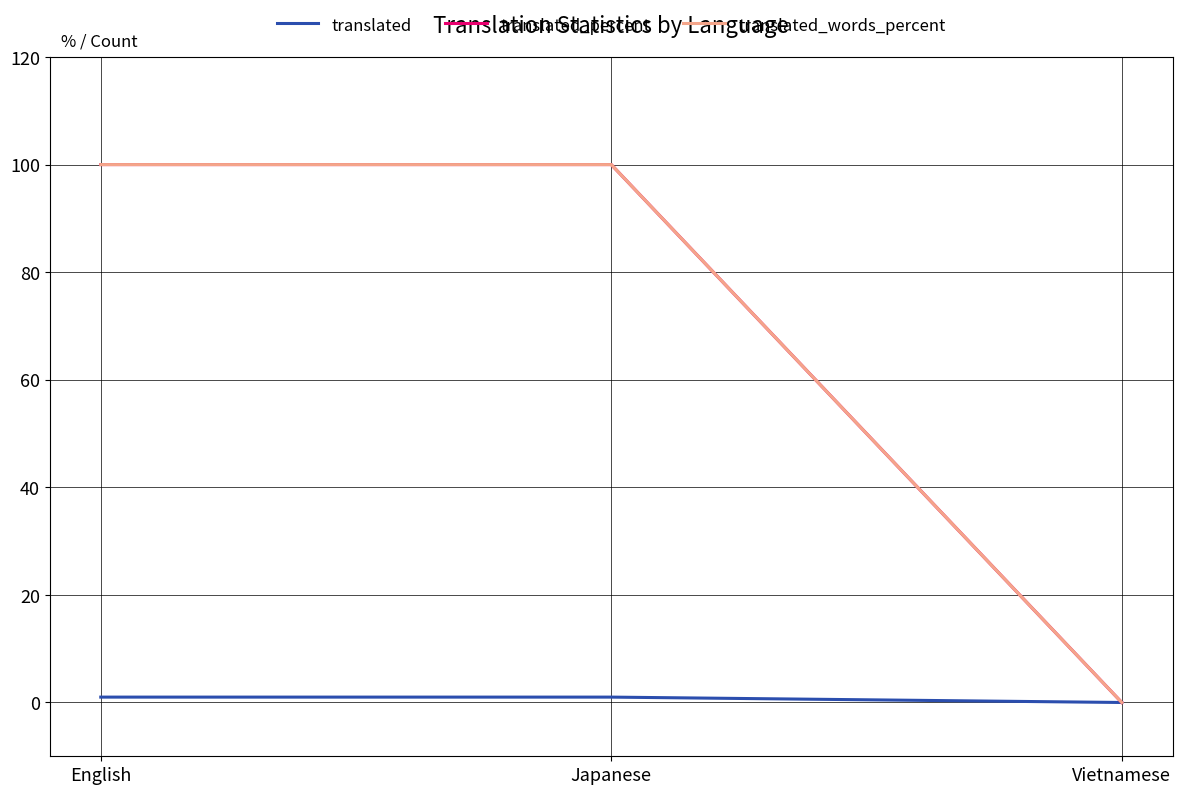

What is the maximum value shown in the chart?

100